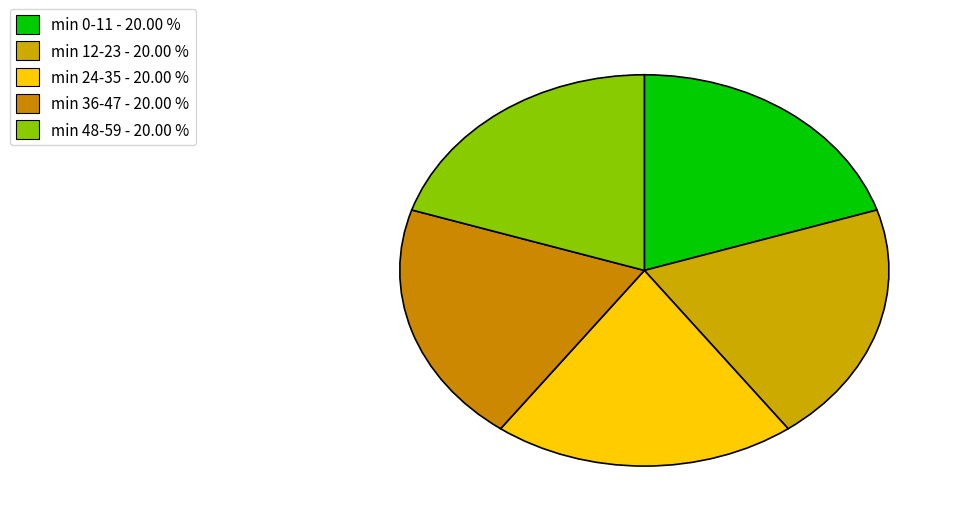

How many segments does this pie chart have?

5